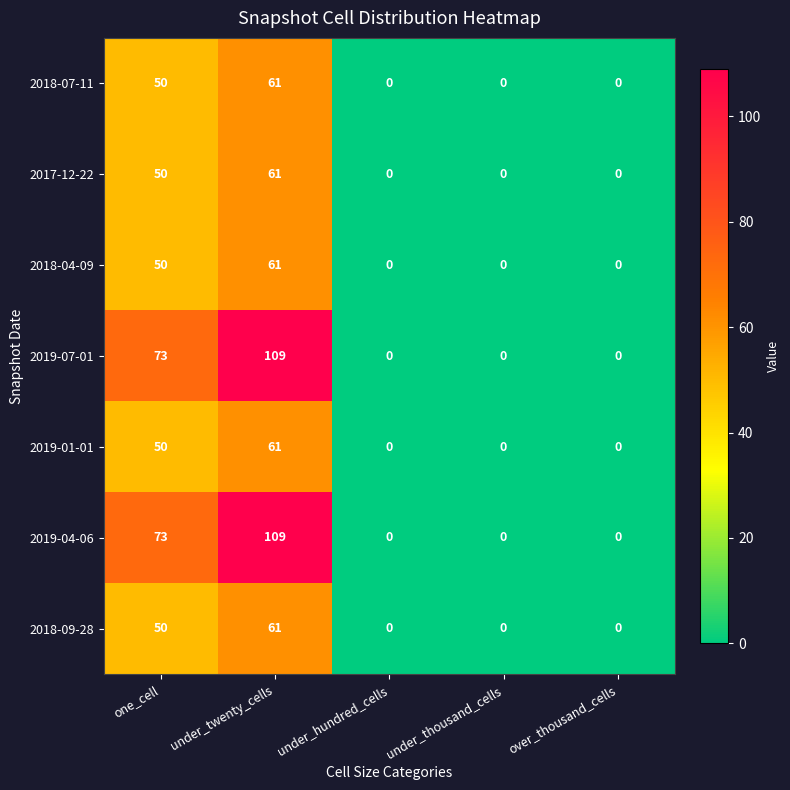

What is the total value across all series at one_cell?

396